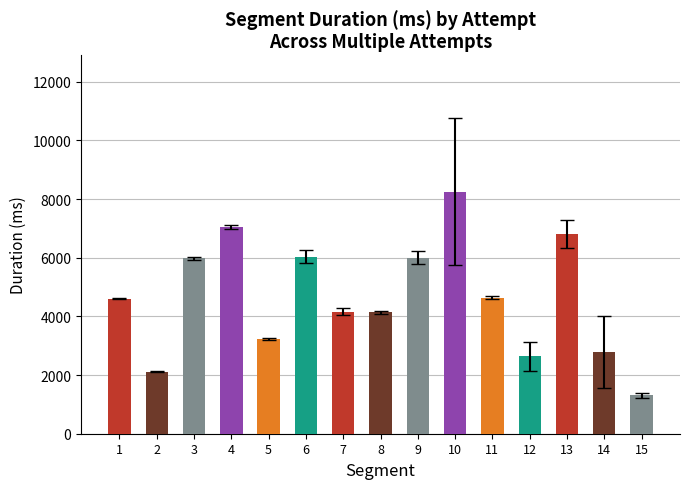

What is the change in value from 10 to 13?

-1445.2